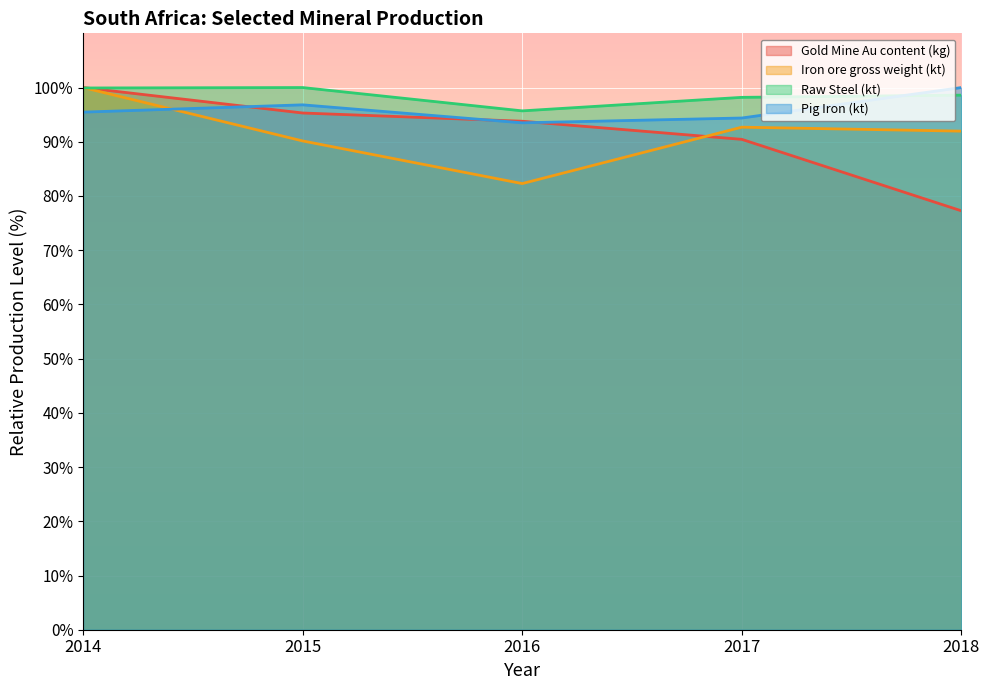

Where does the Pig Iron (kt) series first go above 95?

2014